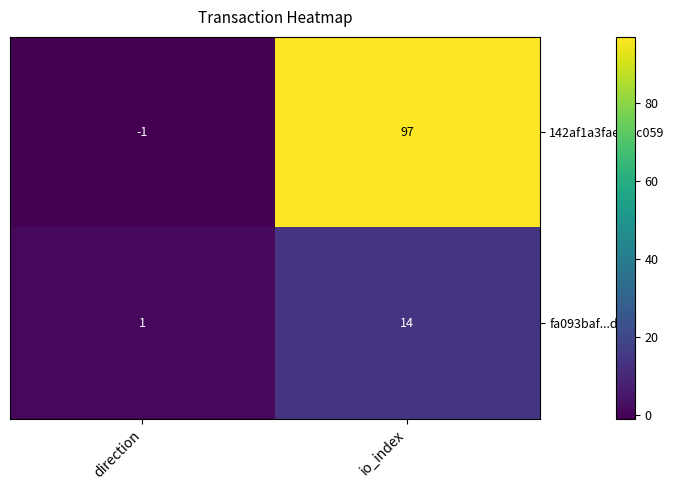

Reading left to right, list all the values displayed in this chart.

142af1a3faee...c059: direction=-1	io_index=97
fa093baf...d47: direction=1	io_index=14